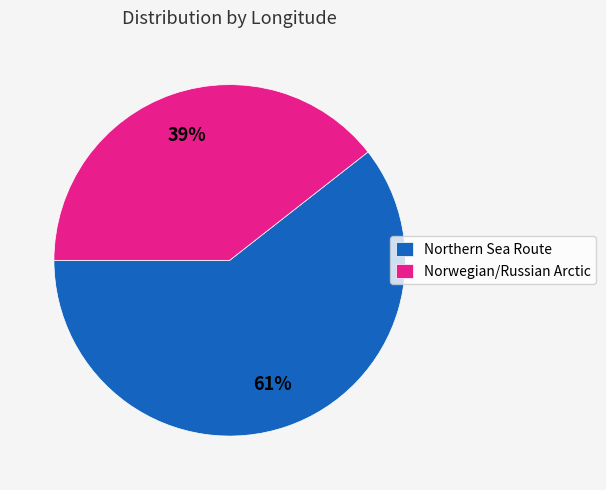

Between Northern Sea Route and Norwegian/Russian Arctic, which is larger?

Northern Sea Route